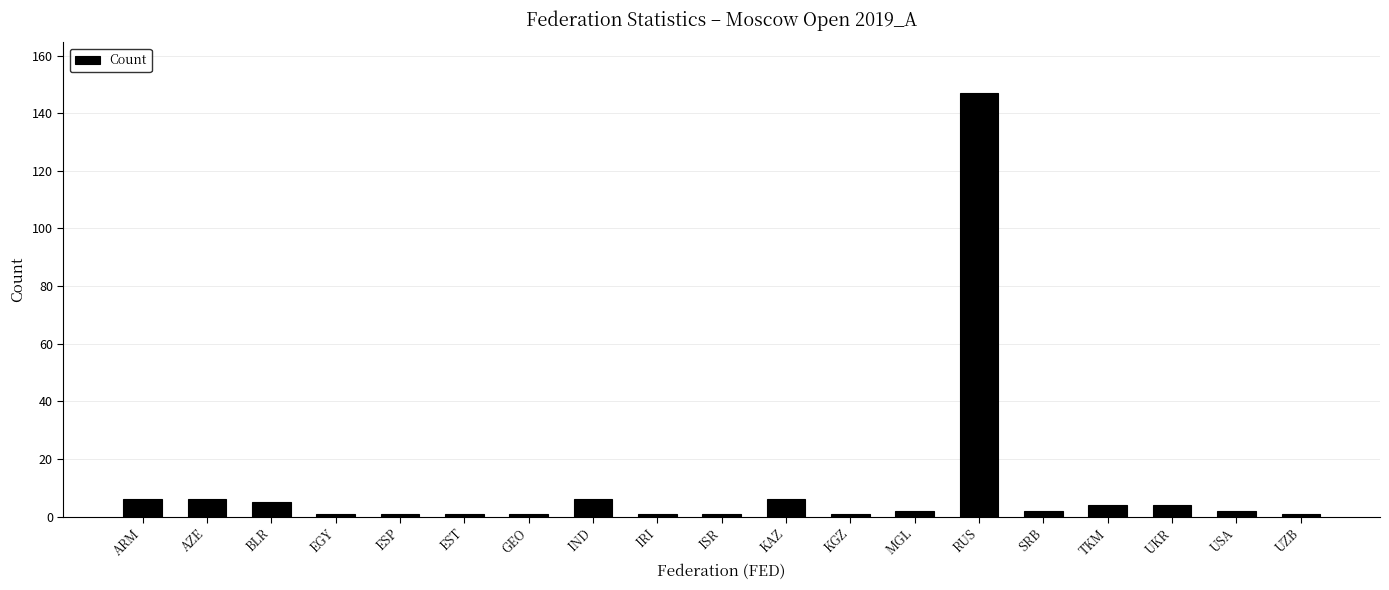

Reading right to left, what are all the values shown in this chart?

UZB=1	USA=2	UKR=4	TKM=4	SRB=2	RUS=147	MGL=2	KGZ=1	KAZ=6	ISR=1	IRI=1	IND=6	GEO=1	EST=1	ESP=1	EGY=1	BLR=5	AZE=6	ARM=6